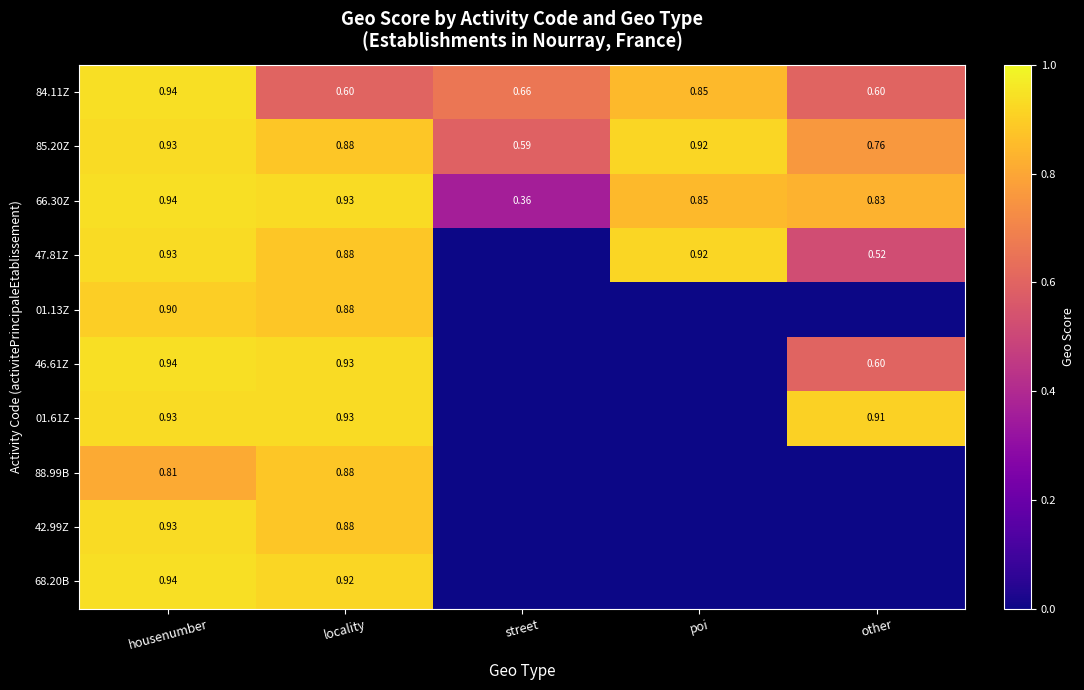

The 68.20B series shows 0.0 at other. True or false?

True